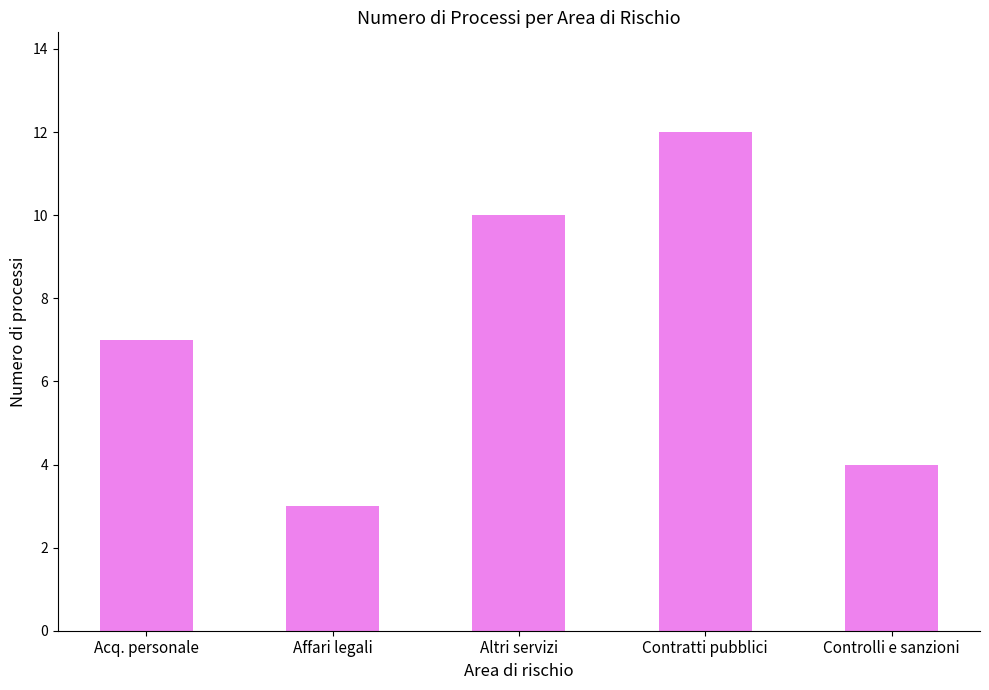

Reading left to right, transcribe all the data shown in this chart.

7	3	10	12	4